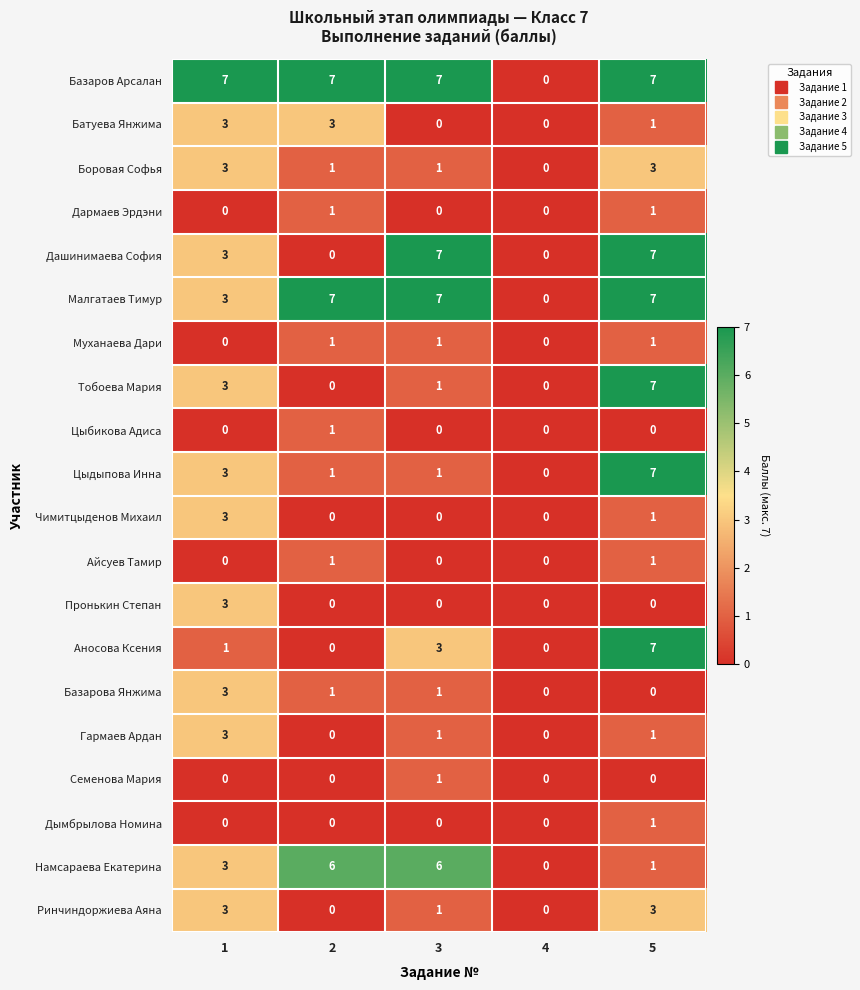

Which series has the largest total across all categories?

Базаров Арсалан